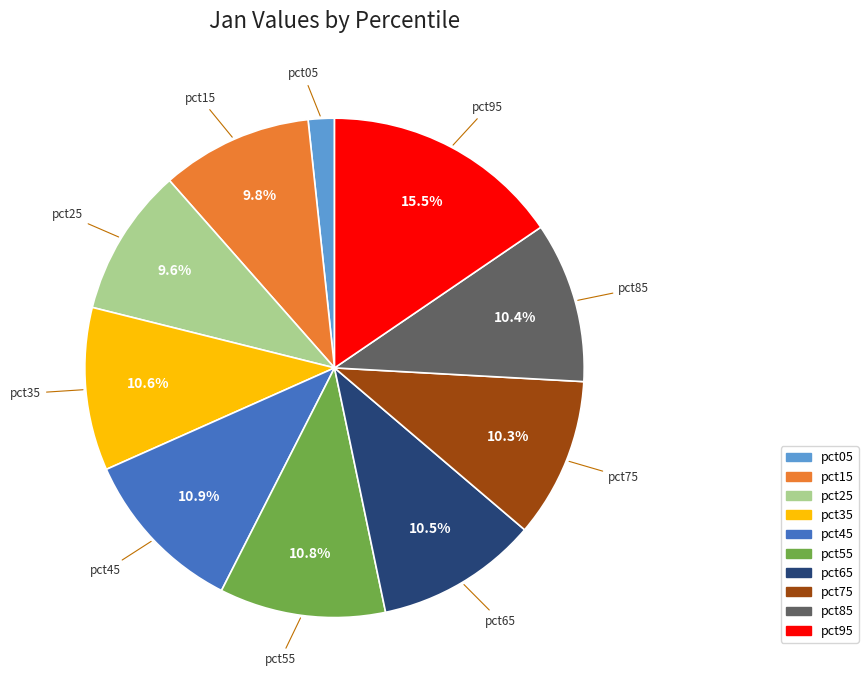

The pct05 slice represents 2% of the pie. True or false?

True